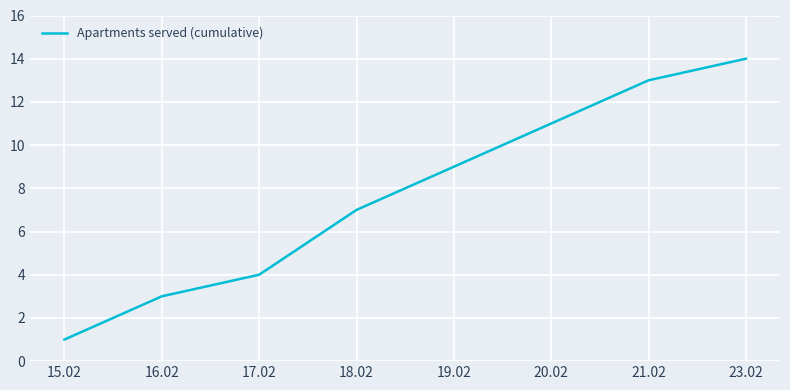

Where is the data nearest to the value 7?

18.02